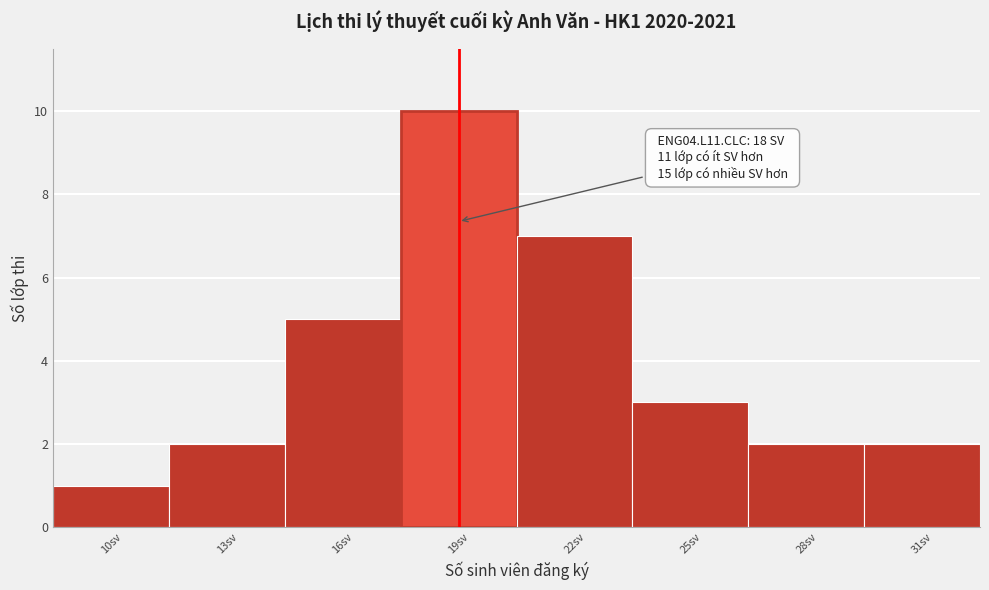

Over which range of the x-axis is the bar tallest?

17.5 to 20.5